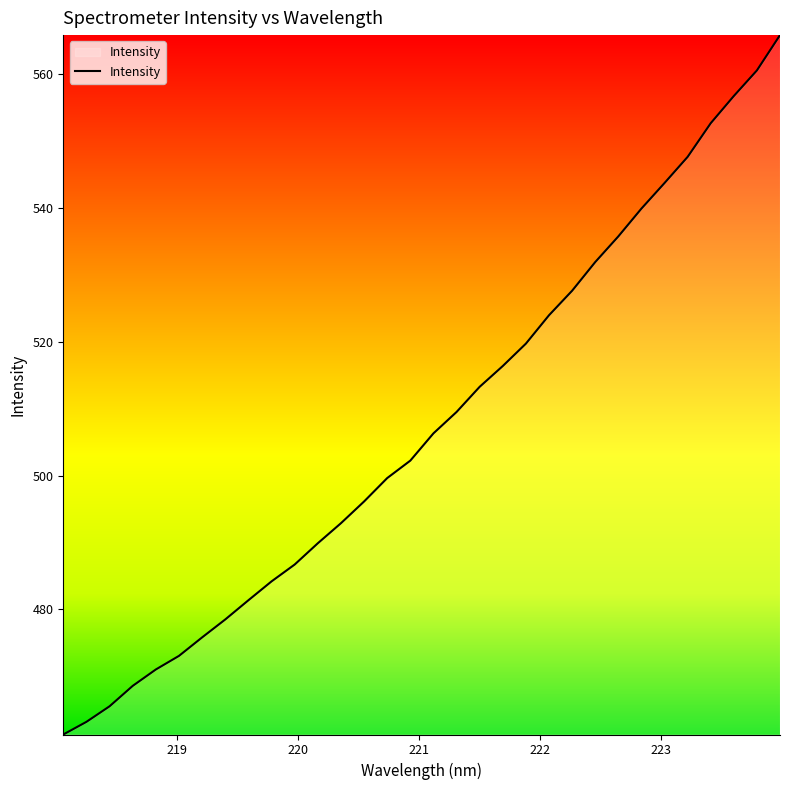

Reading right to left, transcribe all the data shown in this chart.

565.7	560.5	556.6	552.6	547.6	543.7	539.8	535.7	531.9	527.6	523.9	519.7	516.3	513.2	509.5	506.3	502.2	499.6	496.1	492.9	489.9	486.7	484.2	481.4	478.5	475.8	473.1	471.0	468.6	465.6	463.2	461.3